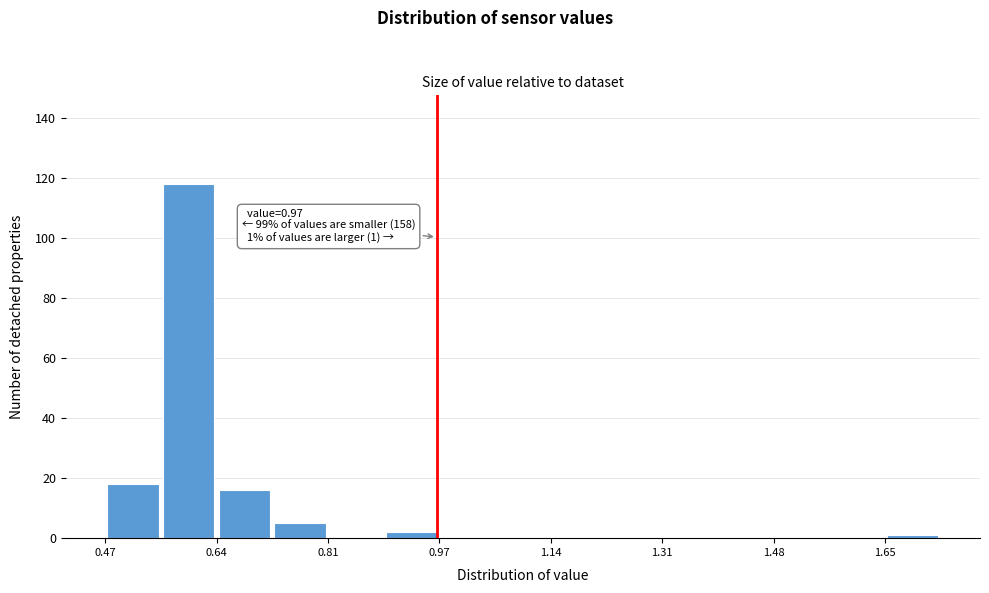

Which range on the x-axis has the tallest bar?

0.554 to 0.638